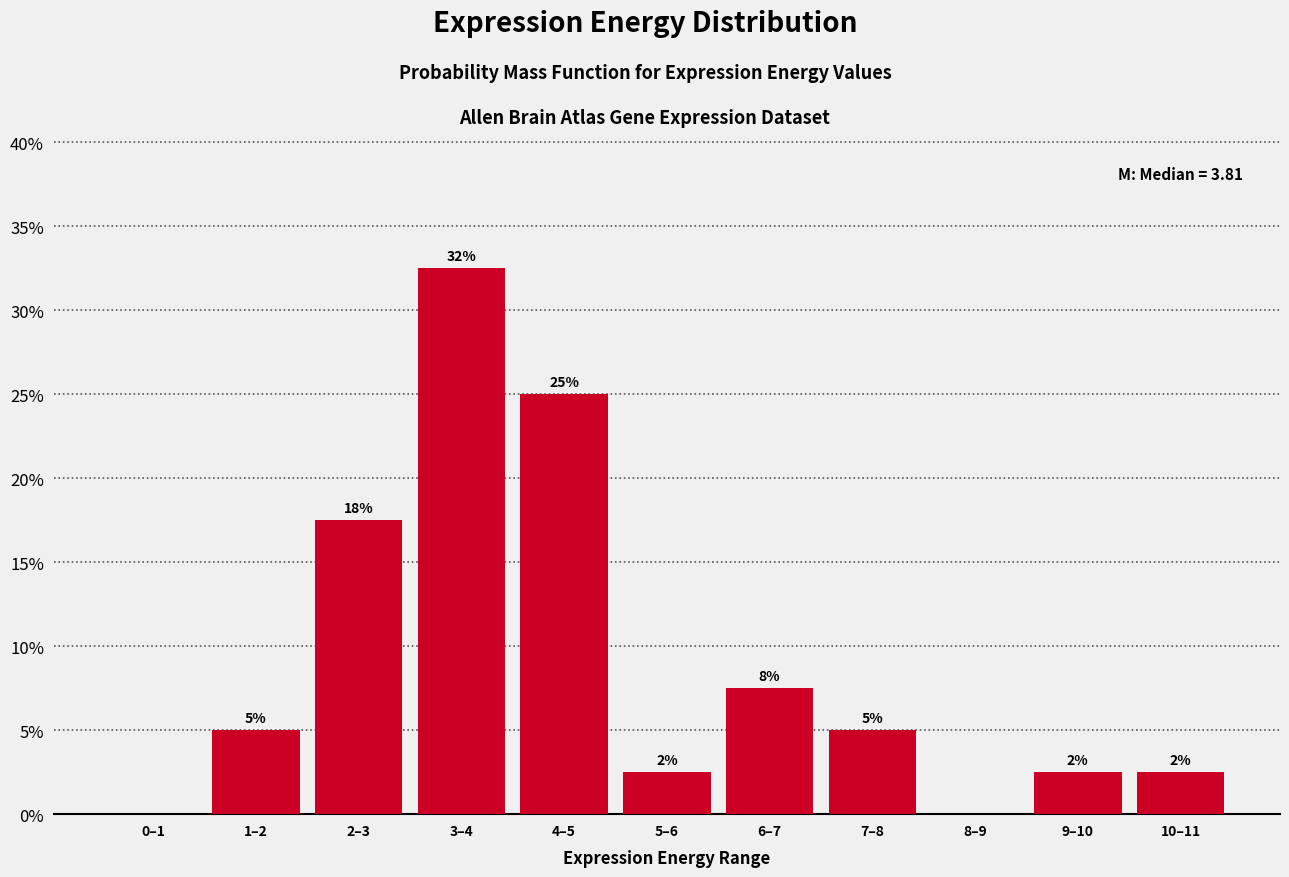

Are the bars horizontal?

No